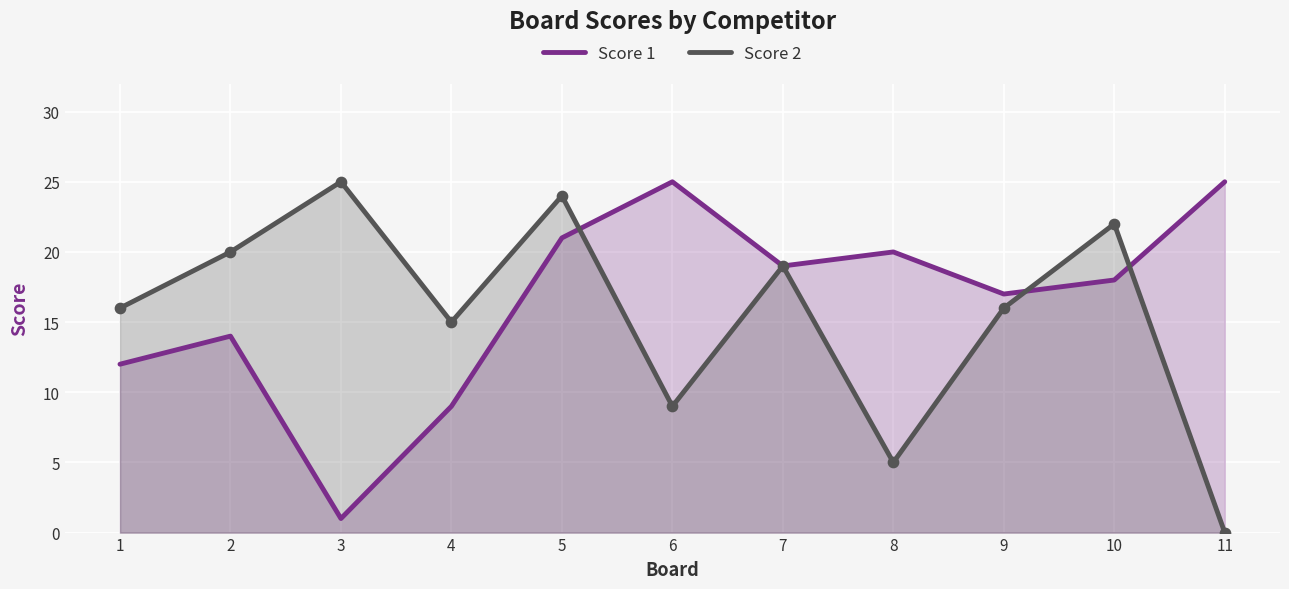

Which series has the largest total across all categories?

Score 1